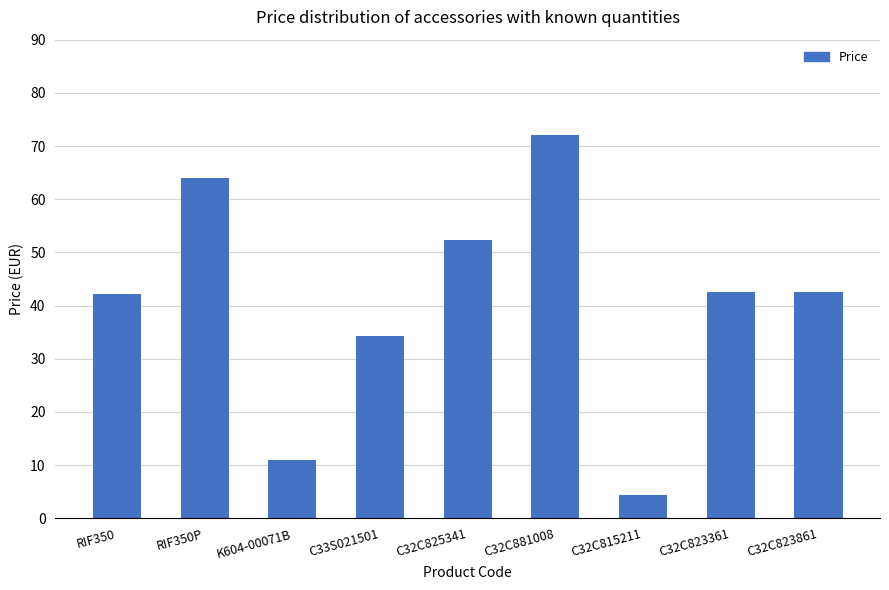

What position from the left is RIF350?

1